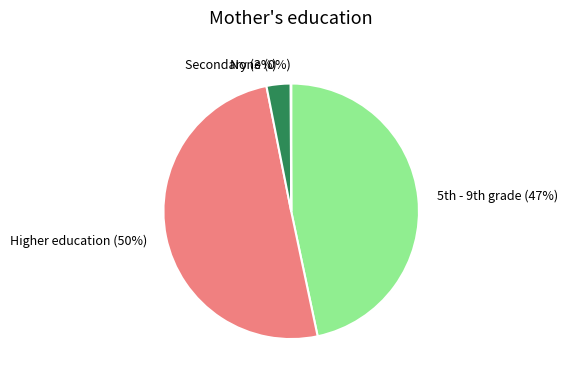

To the nearest percent, what percentage of the pie is Secondary (3%)?

3%